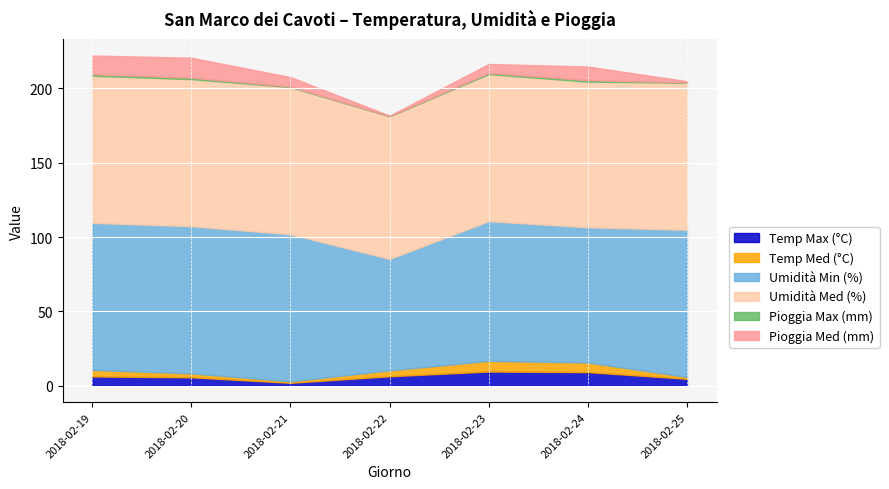

Which series has the widest spread of values?

Umidità Min (%)